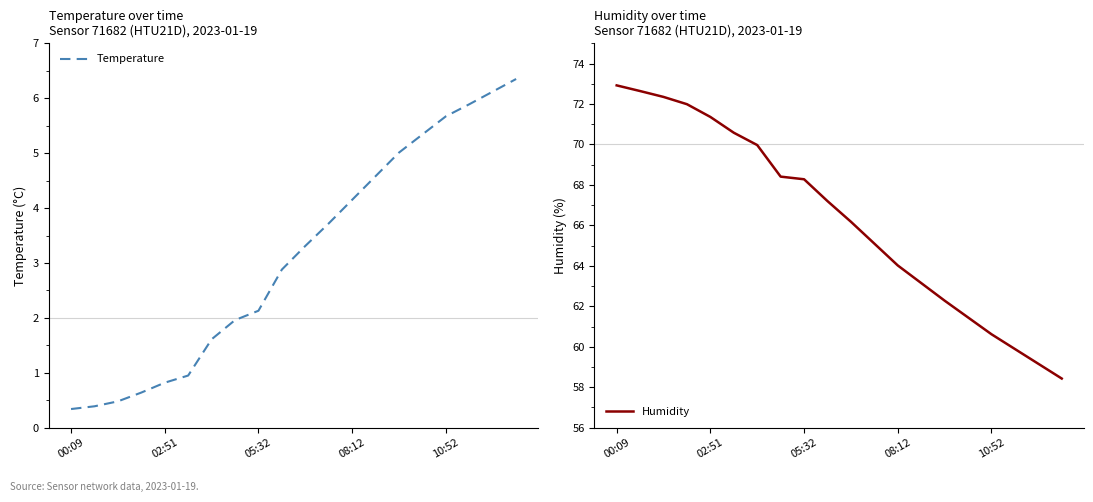

What is the minimum value for Temperature?

0.3